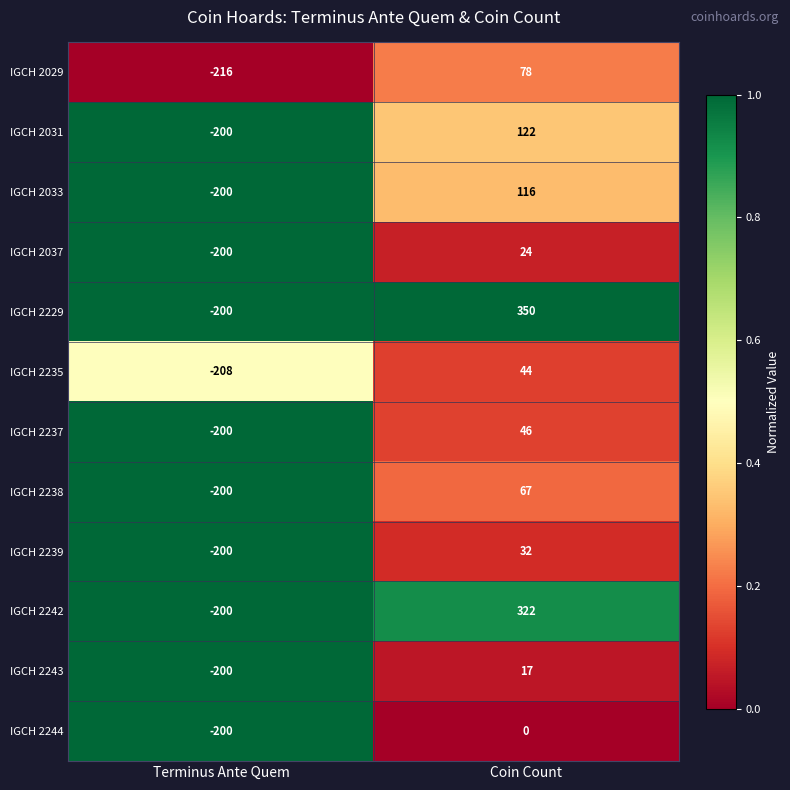

Reading left to right, list all the values displayed in this chart.

IGCH 2029: Terminus Ante Quem=-216	Coin Count=78
IGCH 2031: Terminus Ante Quem=-200	Coin Count=122
IGCH 2033: Terminus Ante Quem=-200	Coin Count=116
IGCH 2037: Terminus Ante Quem=-200	Coin Count=24
IGCH 2229: Terminus Ante Quem=-200	Coin Count=350
IGCH 2235: Terminus Ante Quem=-208	Coin Count=44
IGCH 2237: Terminus Ante Quem=-200	Coin Count=46
IGCH 2238: Terminus Ante Quem=-200	Coin Count=67
IGCH 2239: Terminus Ante Quem=-200	Coin Count=32
IGCH 2242: Terminus Ante Quem=-200	Coin Count=322
IGCH 2243: Terminus Ante Quem=-200	Coin Count=17
IGCH 2244: Terminus Ante Quem=-200	Coin Count=0